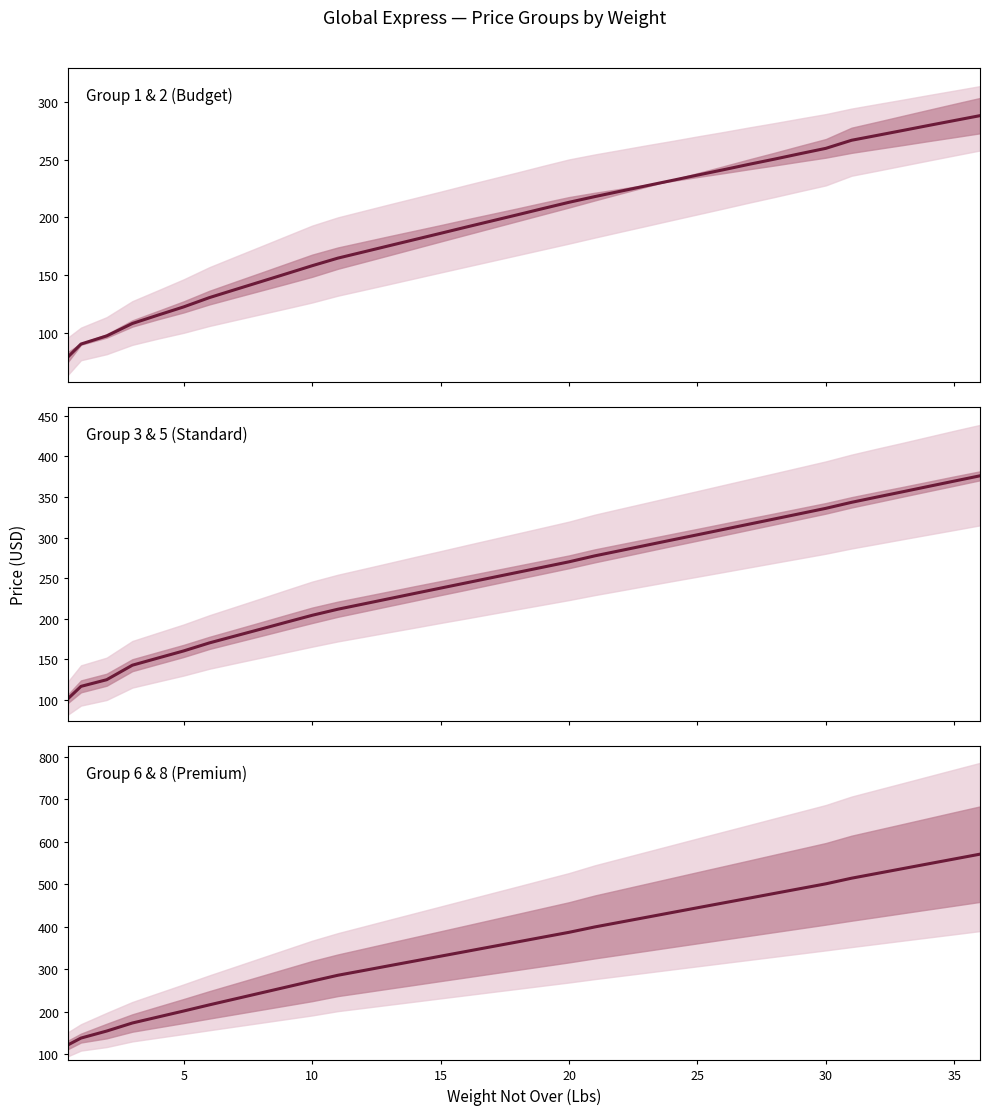

What is the maximum value shown in the chart?

571.0